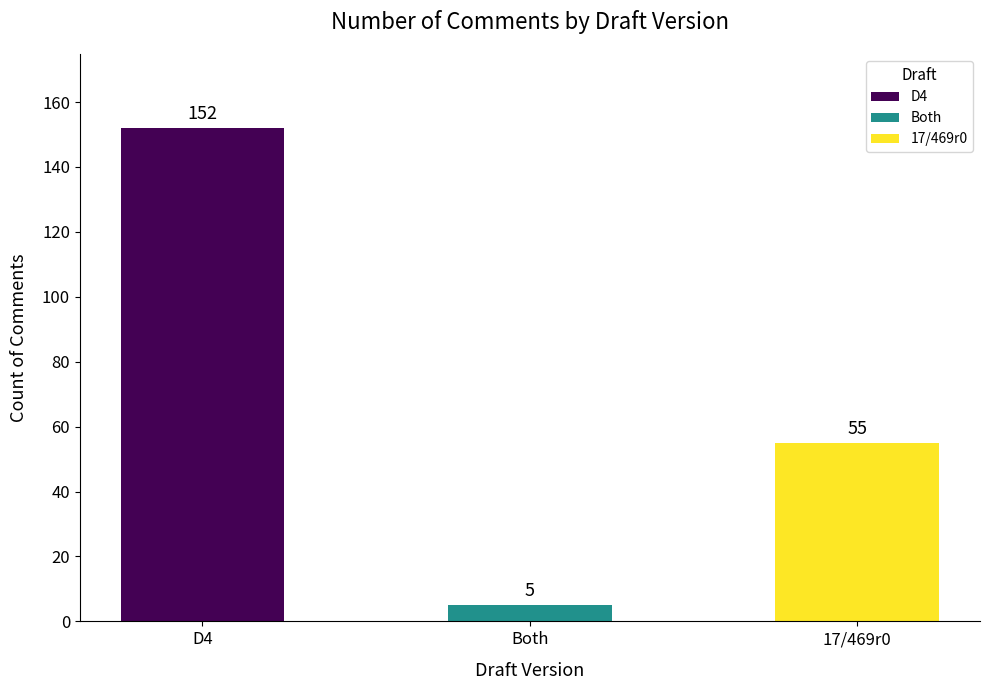

What is the approximate value at Both?

5